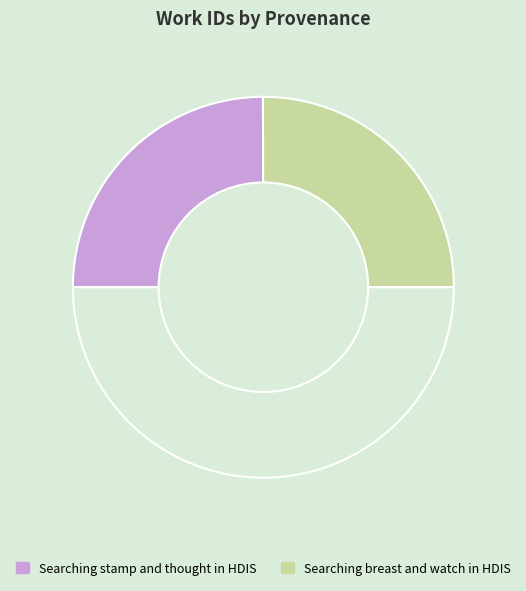

Rank the categories by value from lowest to highest.

Searching stamp and thought in HDIS, Searching breast and watch in HDIS